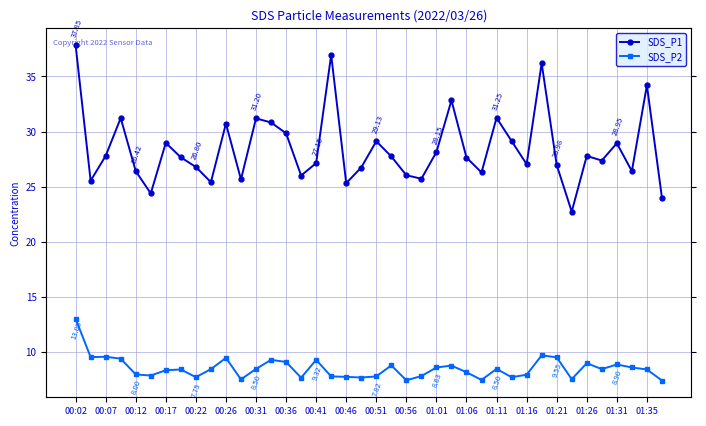

Rank the series at 00:07 from highest to lowest value.

SDS_P1, SDS_P2